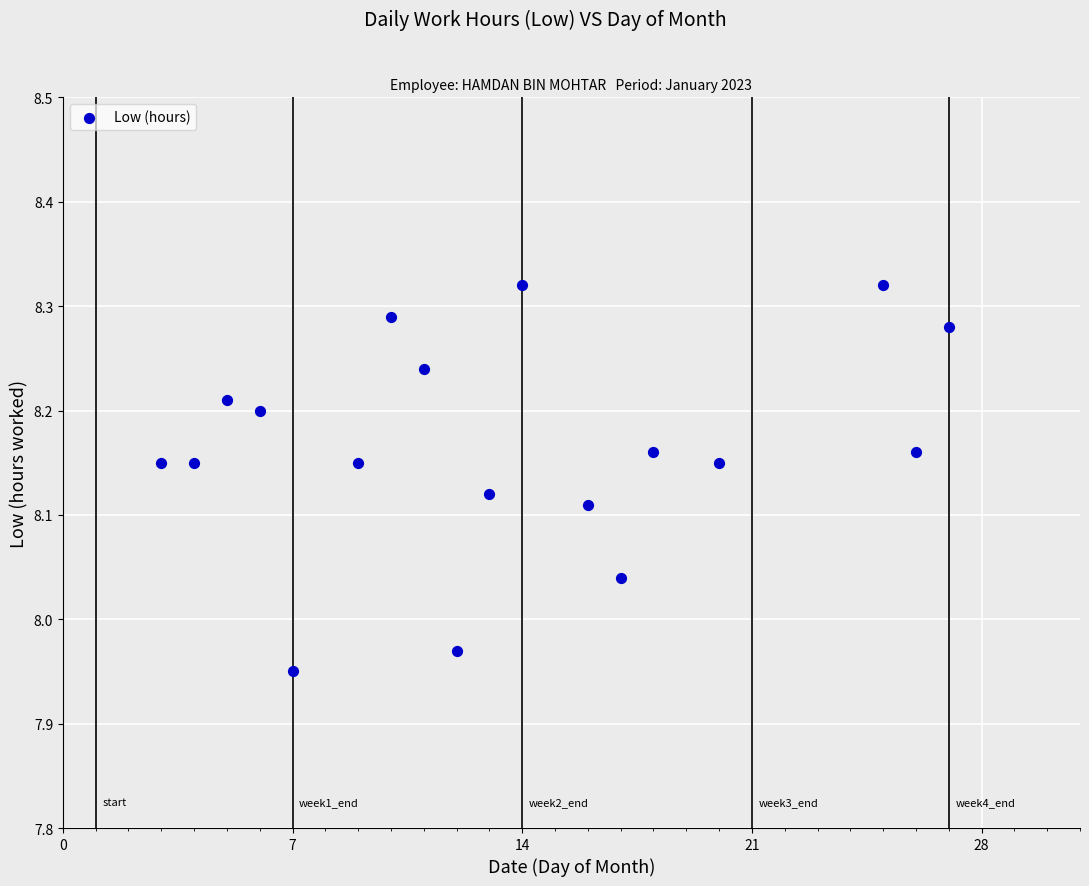

What is the range of X values (max minus min)?

24.0